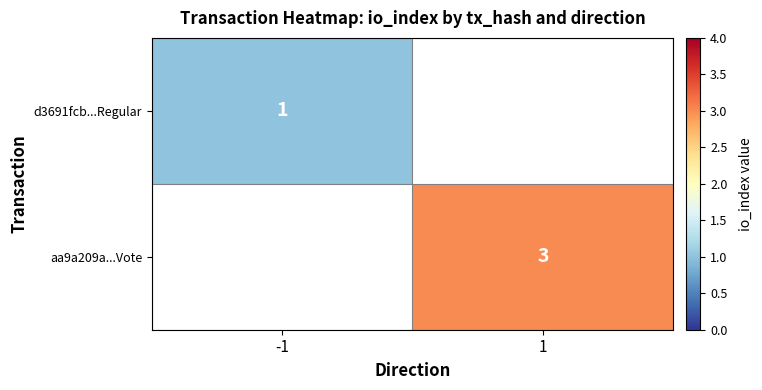

The aa9a209a...Vote series shows 1 at 1. True or false?

False